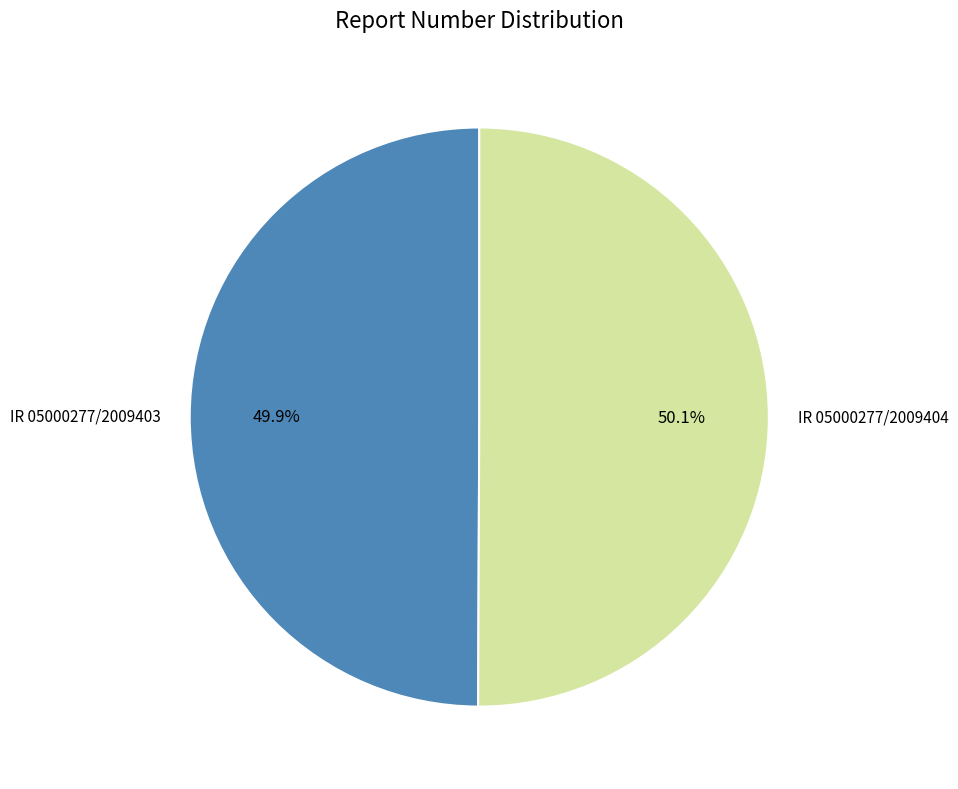

The IR 05000277/2009404 slice represents 50% of the pie. True or false?

True